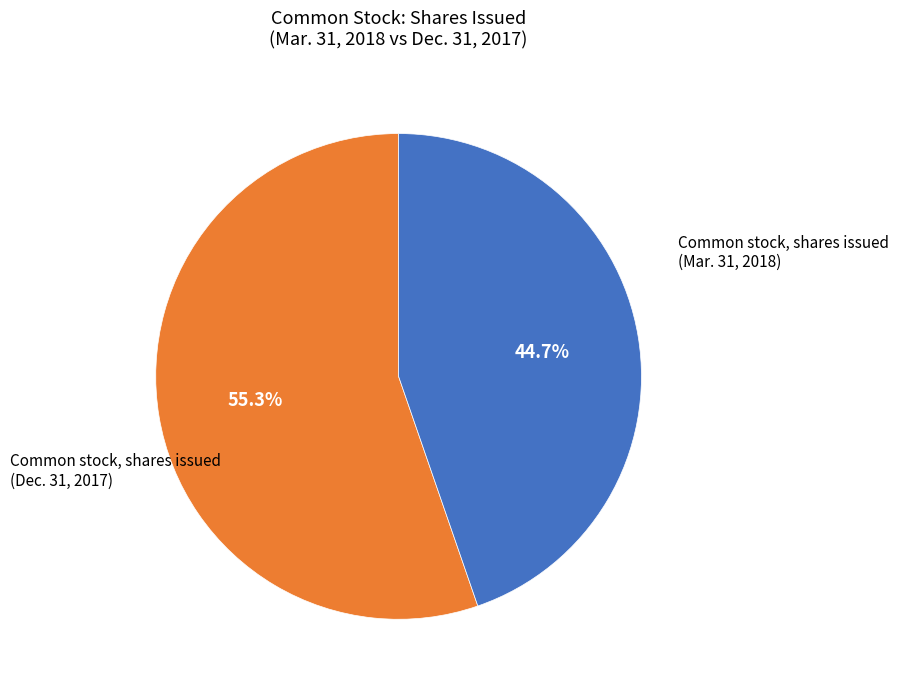

Is there any slice that represents more than half of the pie?

Yes